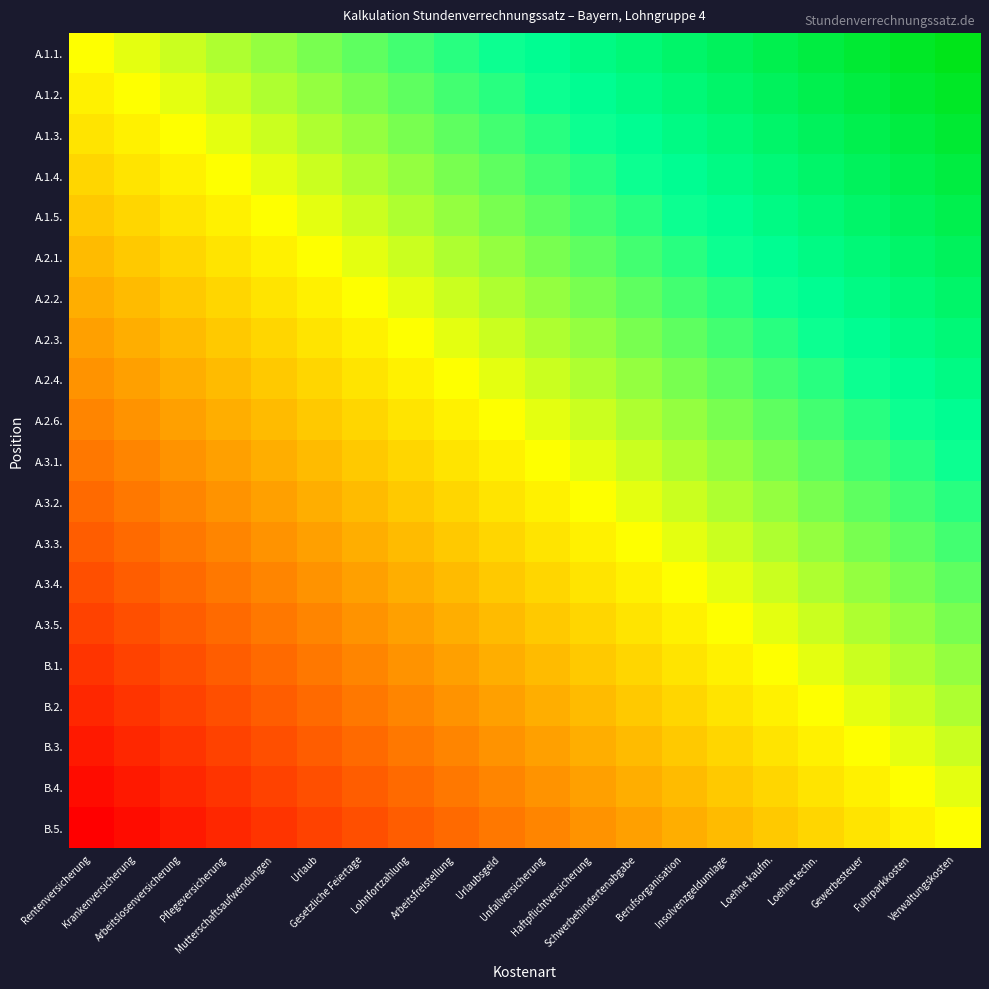

At how many categories does at least one series exceed 0?

19